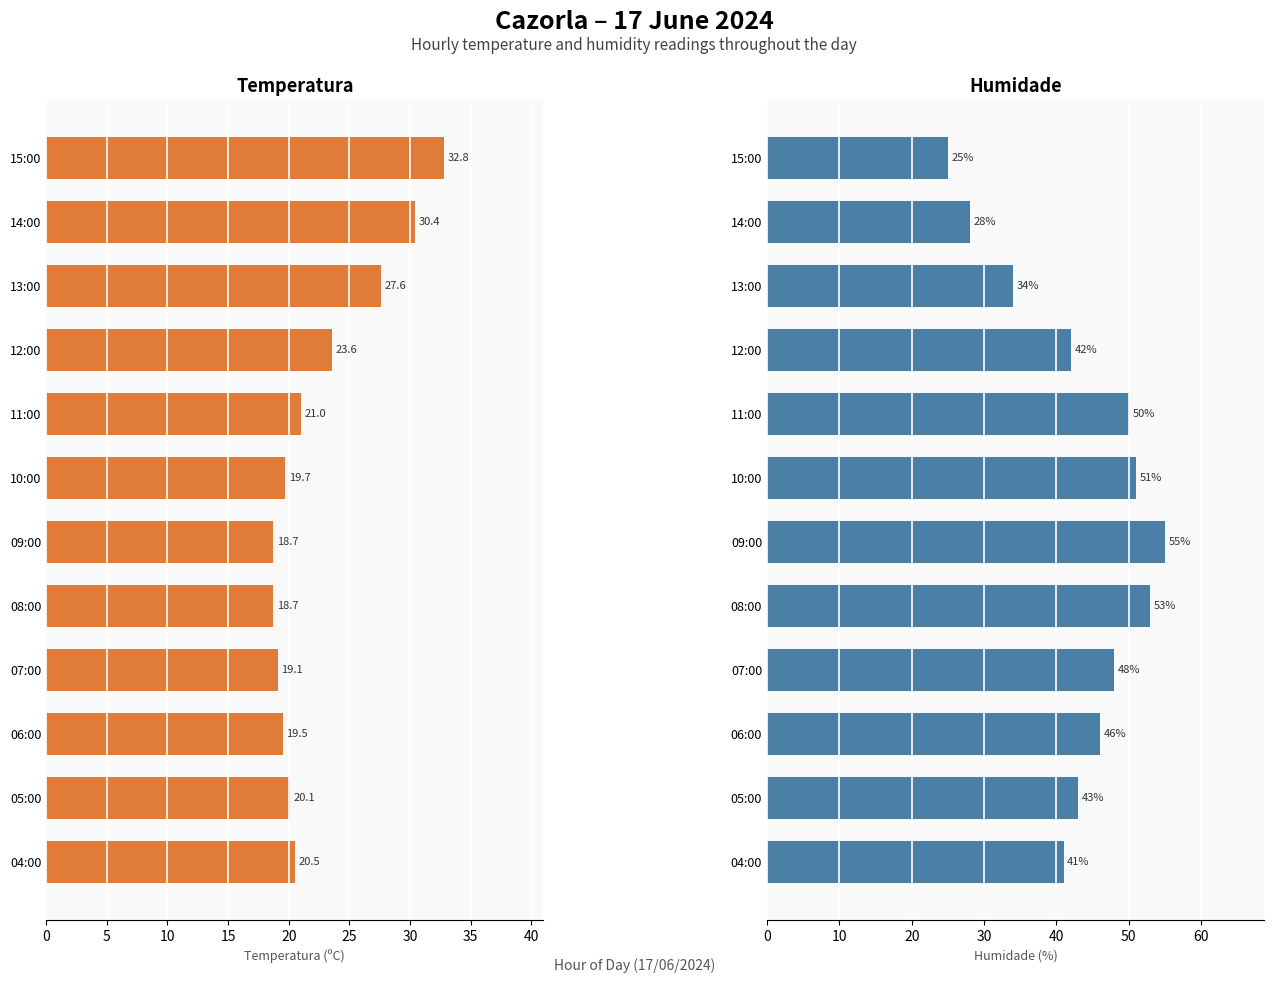

How many groups of bars are there?

12